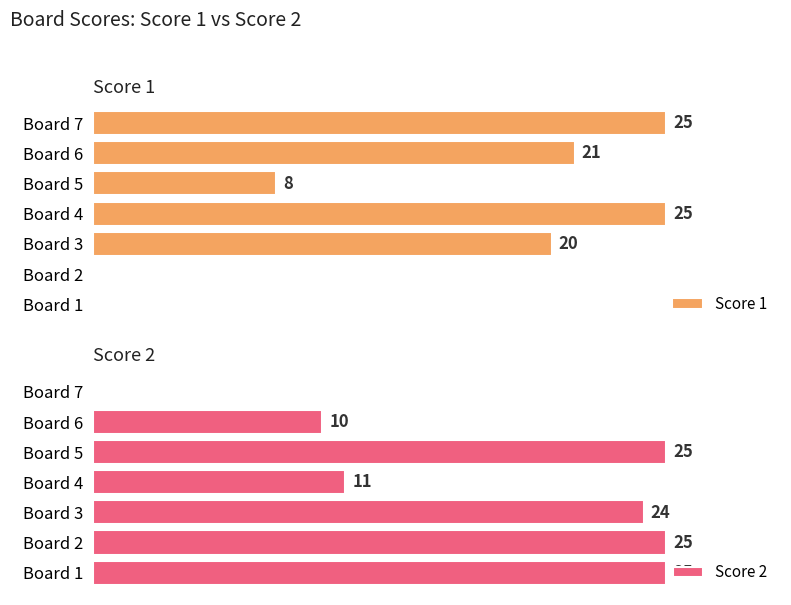

Count the number of categories in the chart.

7